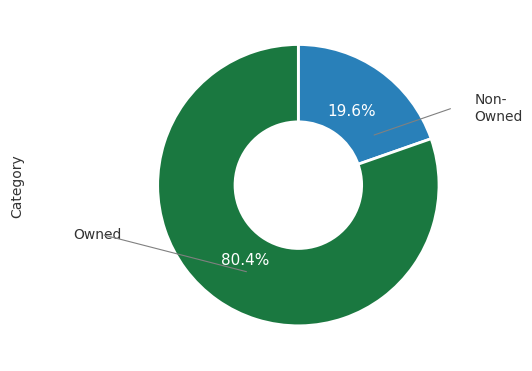

Does any single category account for the majority?

Yes